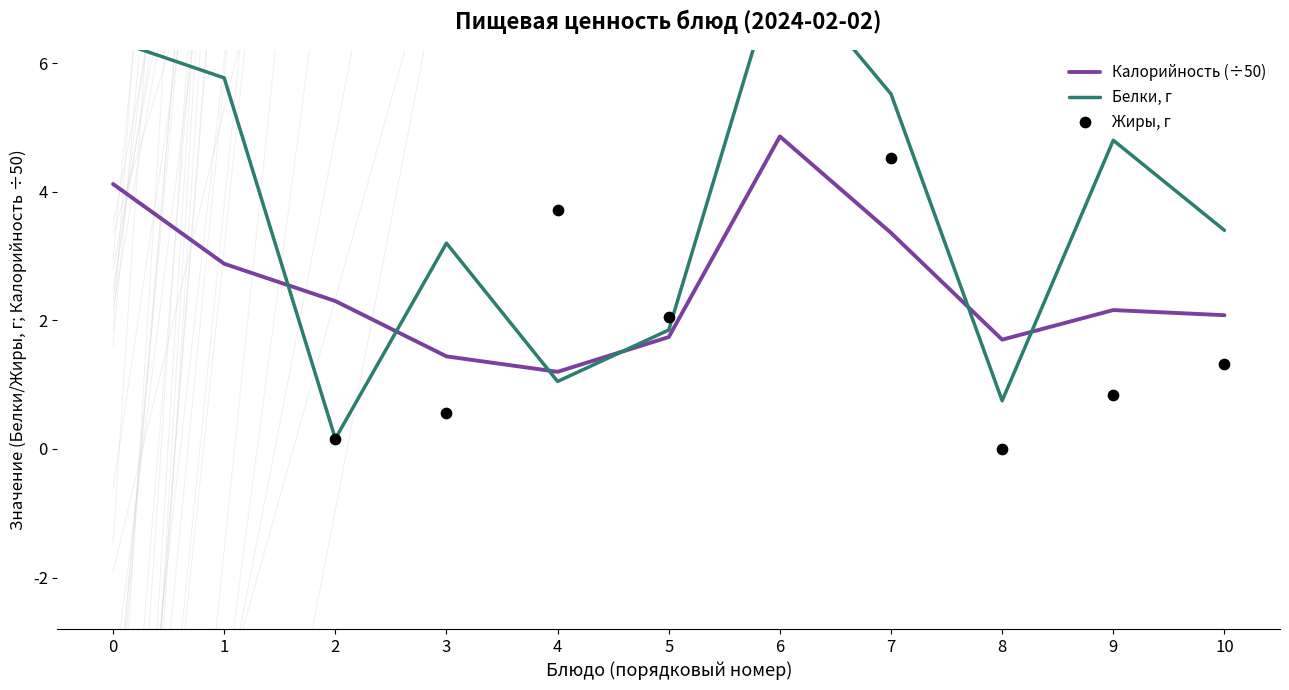

Which series reaches the minimum Y coordinate?

Жиры, г